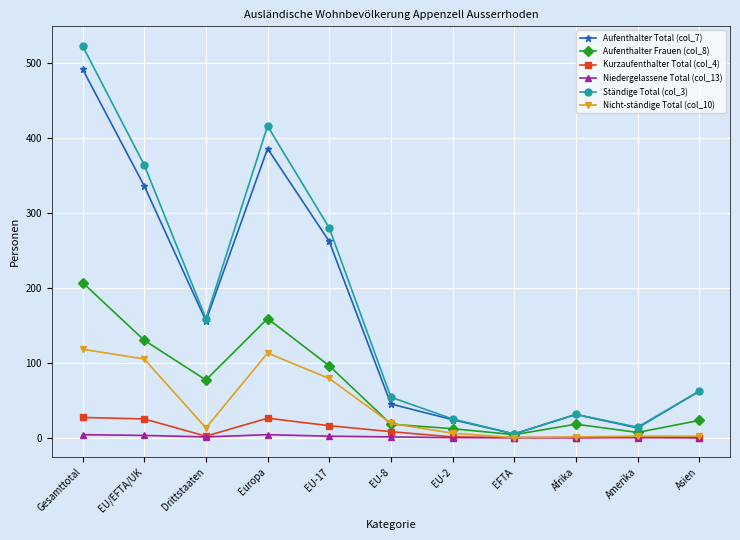

How many categories are shown in the chart?

11